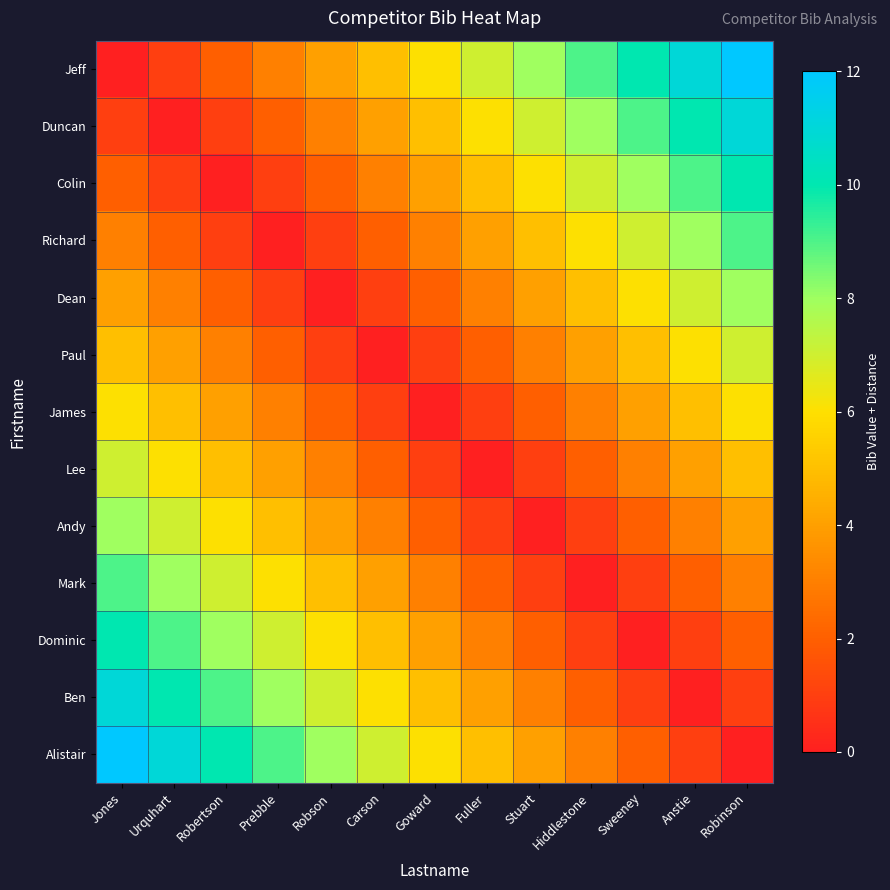

Which series has the largest total across all categories?

Jeff